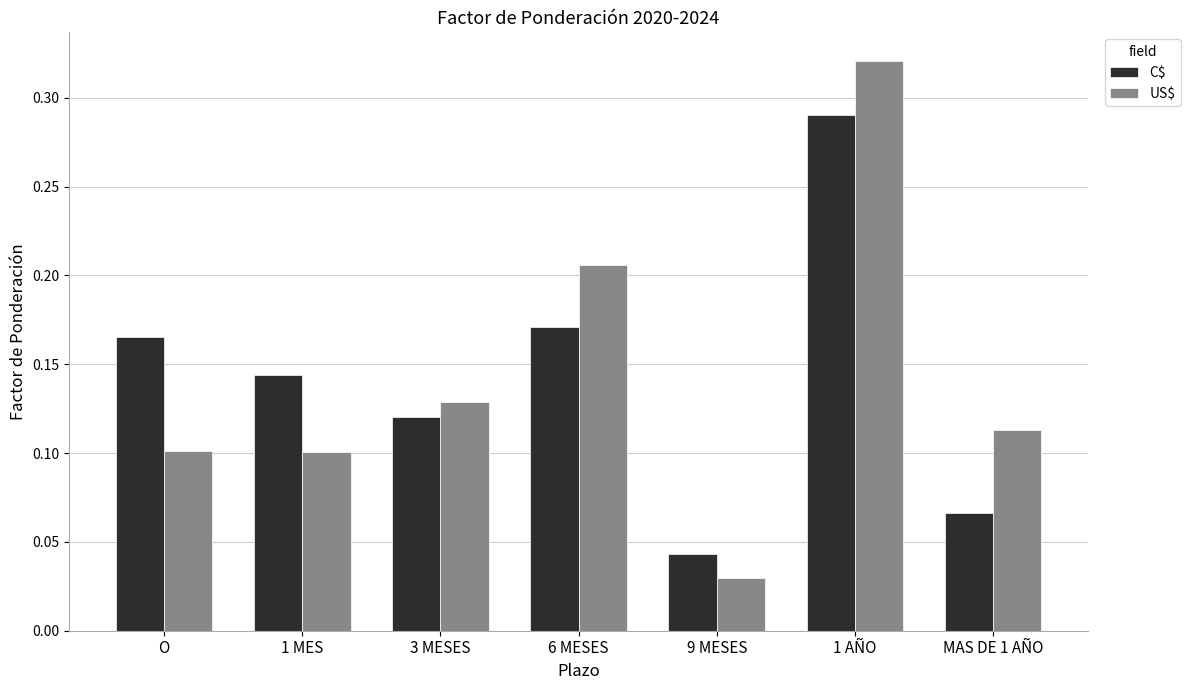

What is the sum of all C$ values?

1.0